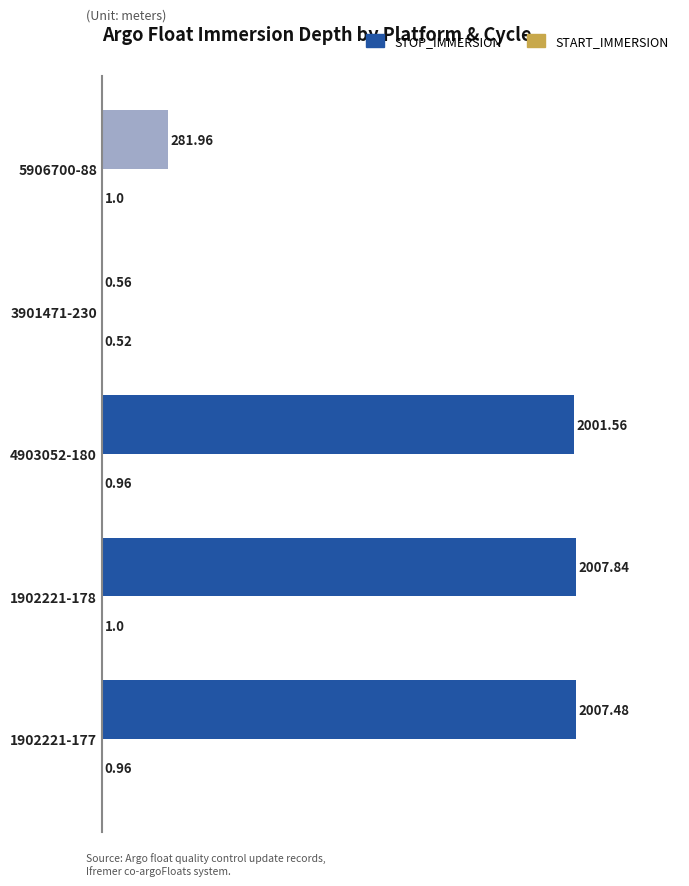

Which series has the largest total across all categories?

STOP_IMMERSION